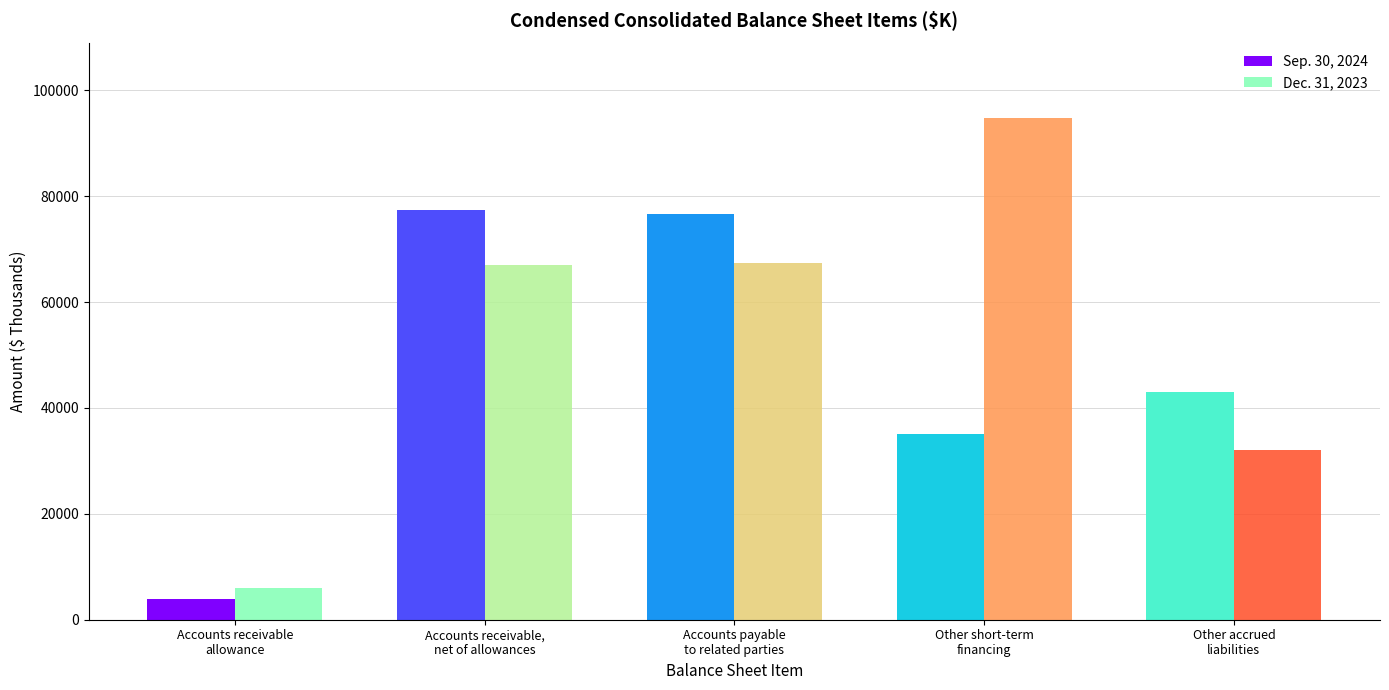

What is the difference between the Sep. 30, 2024 values at Accounts receivable,
net of allowances and Accounts payable
to related parties?

878